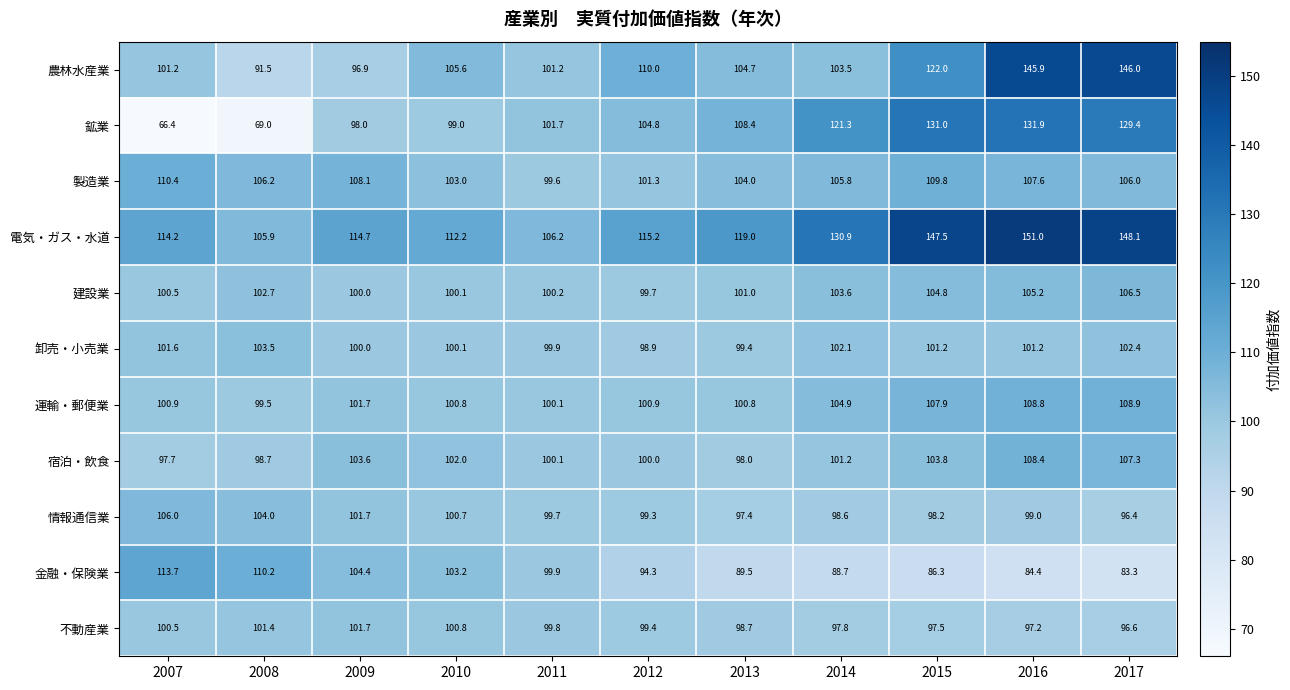

What is the difference between the maximum and minimum values in the 運輸・郵便業 series?

9.4